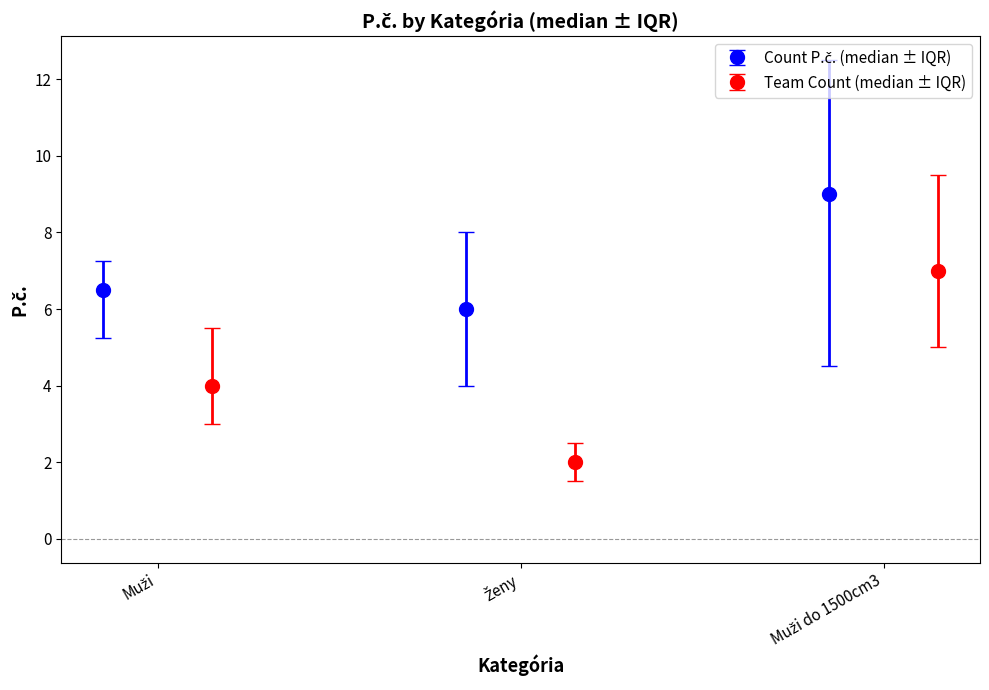

How many categories are shown in the chart?

3